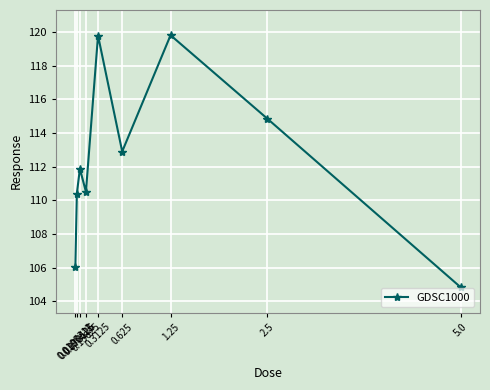

Where is the first local maximum?

0.078125